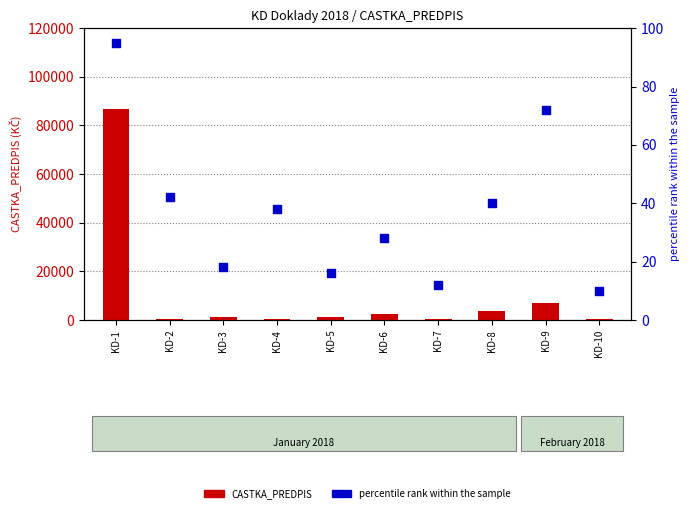

At which category is the sum across all series the highest?

KD-1